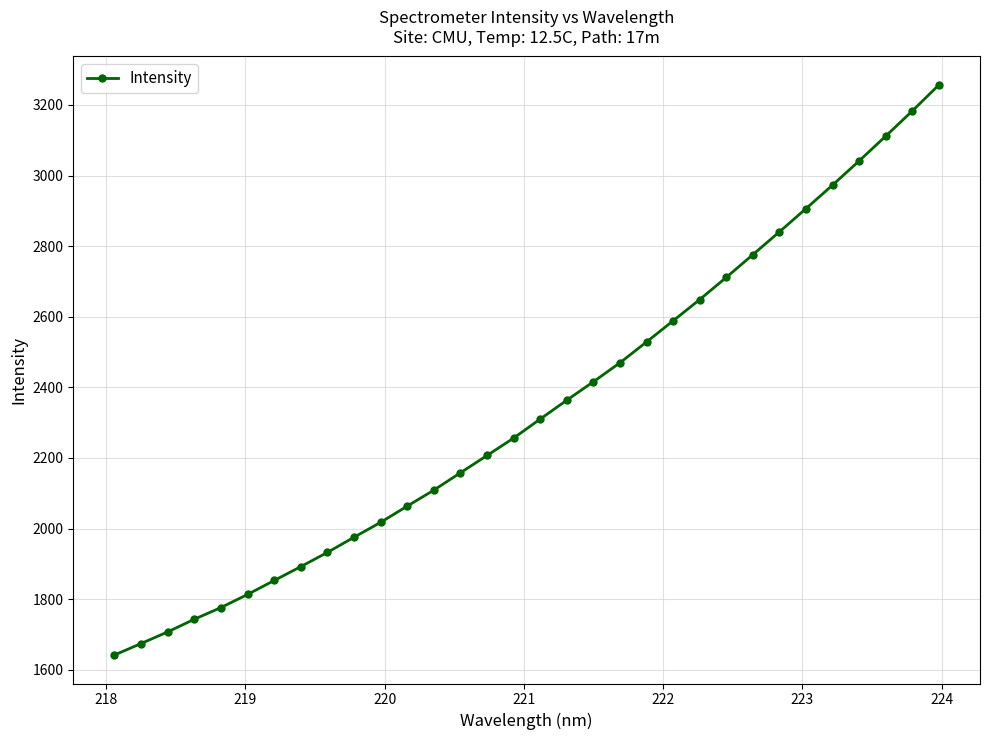

What is the average value?

2342.0